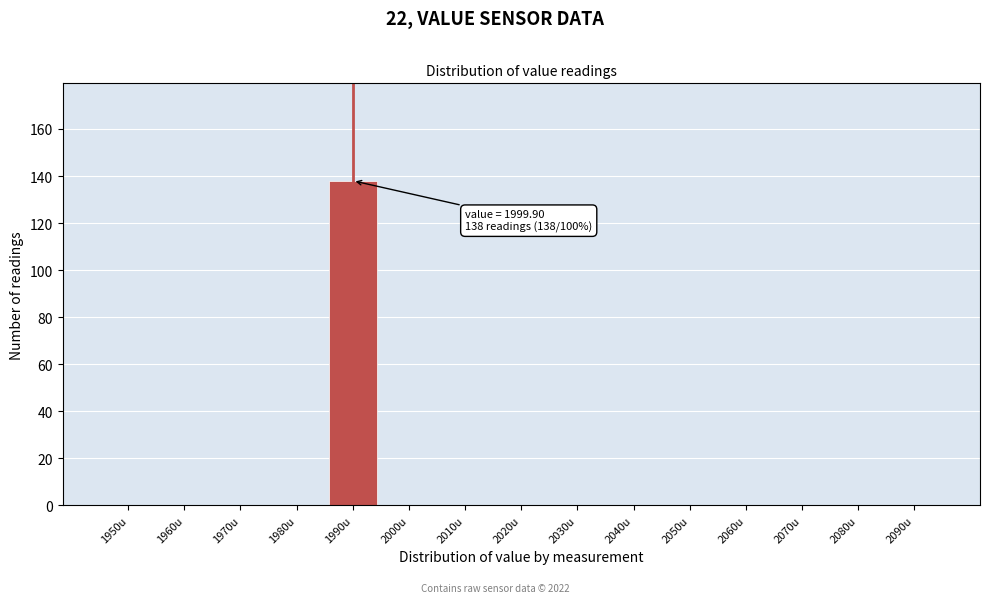

What is the maximum value shown in the chart?

138